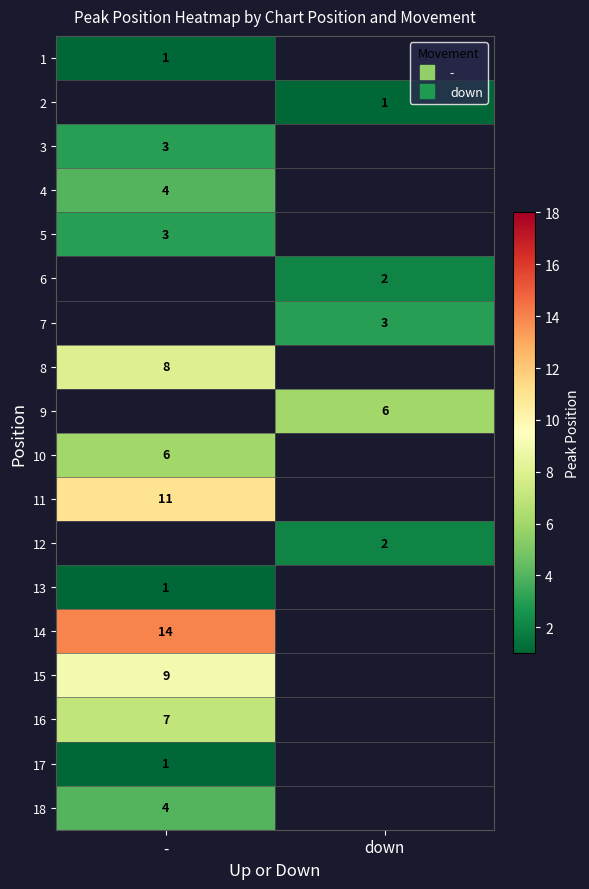

What is the difference between the highest and lowest values at -?

13.0